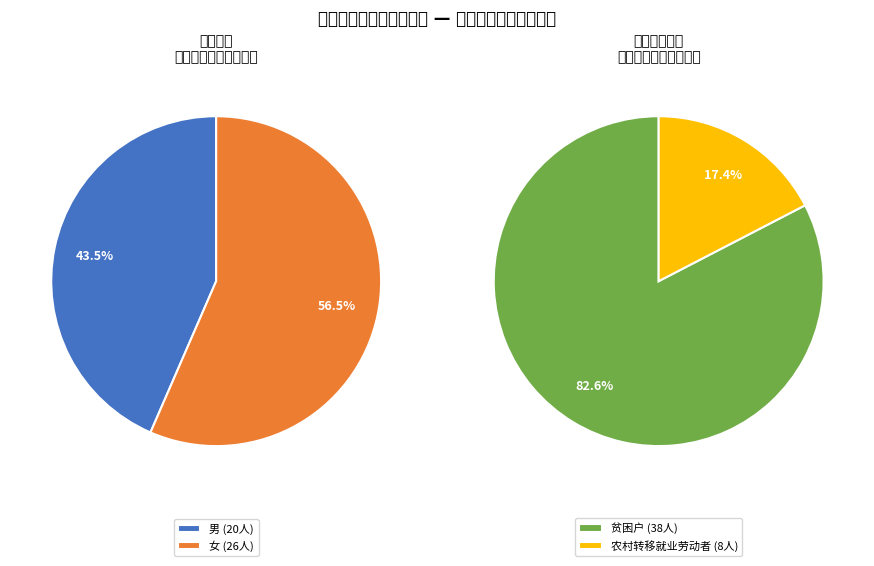

How much of the chart is everything except 农村转移就业劳动者?

82.6%